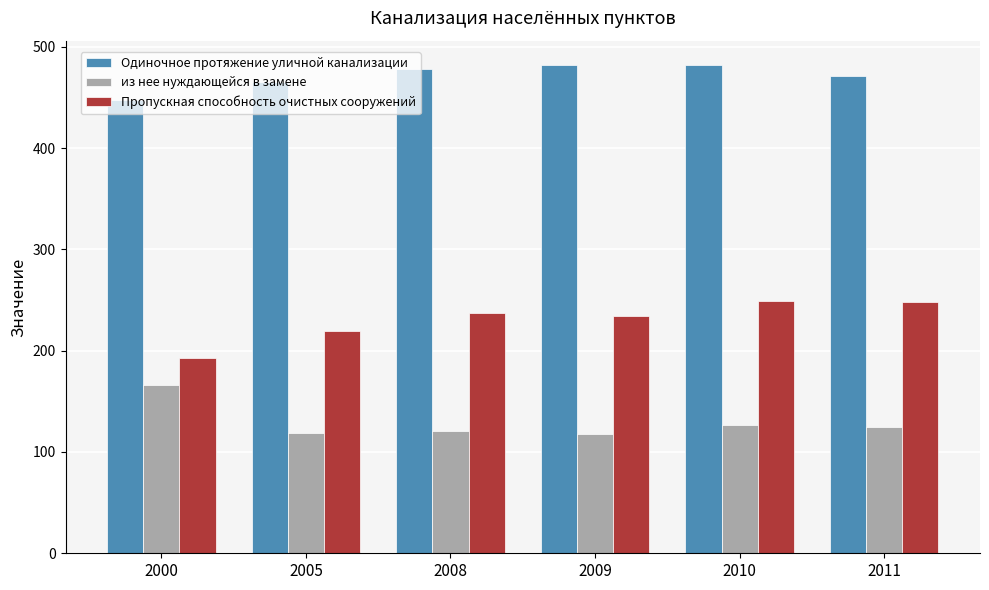

What is the difference between the Пропускная способность очистных сооружений values at 2005 and 2011?

29.3